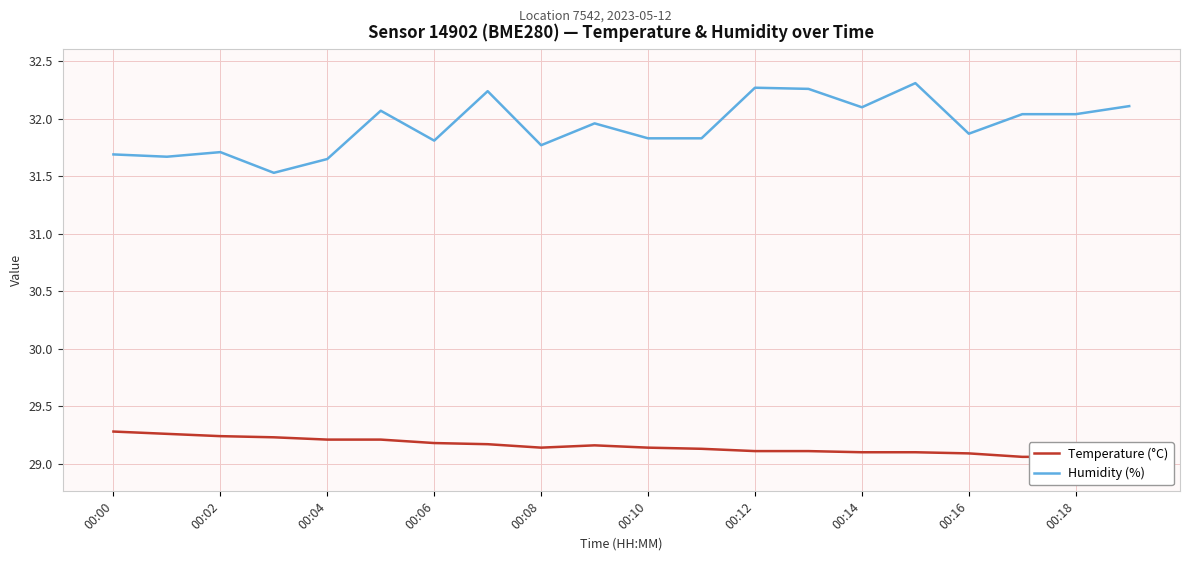

True or false: Humidity (%) and Temperature (°C) cross at least once.

False